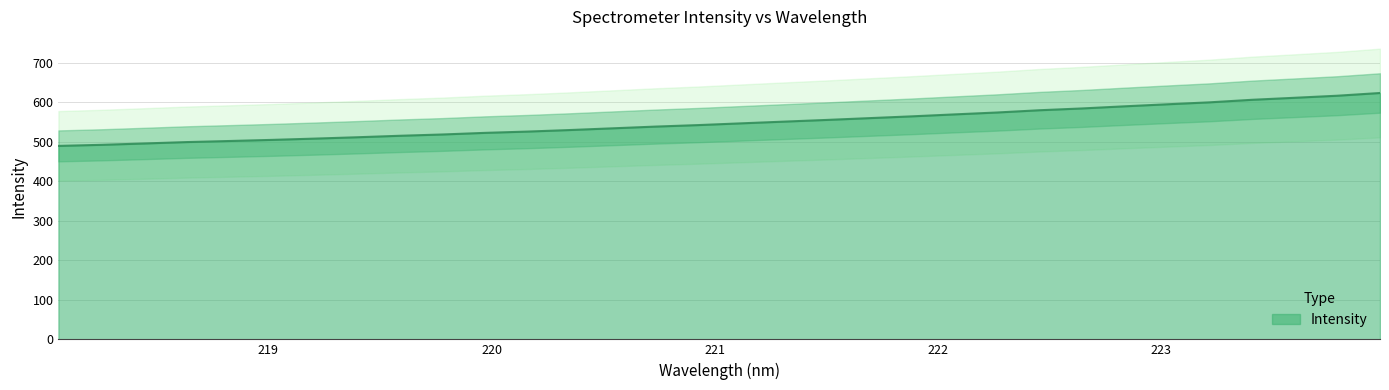

Read the value at 222.263.

574.3